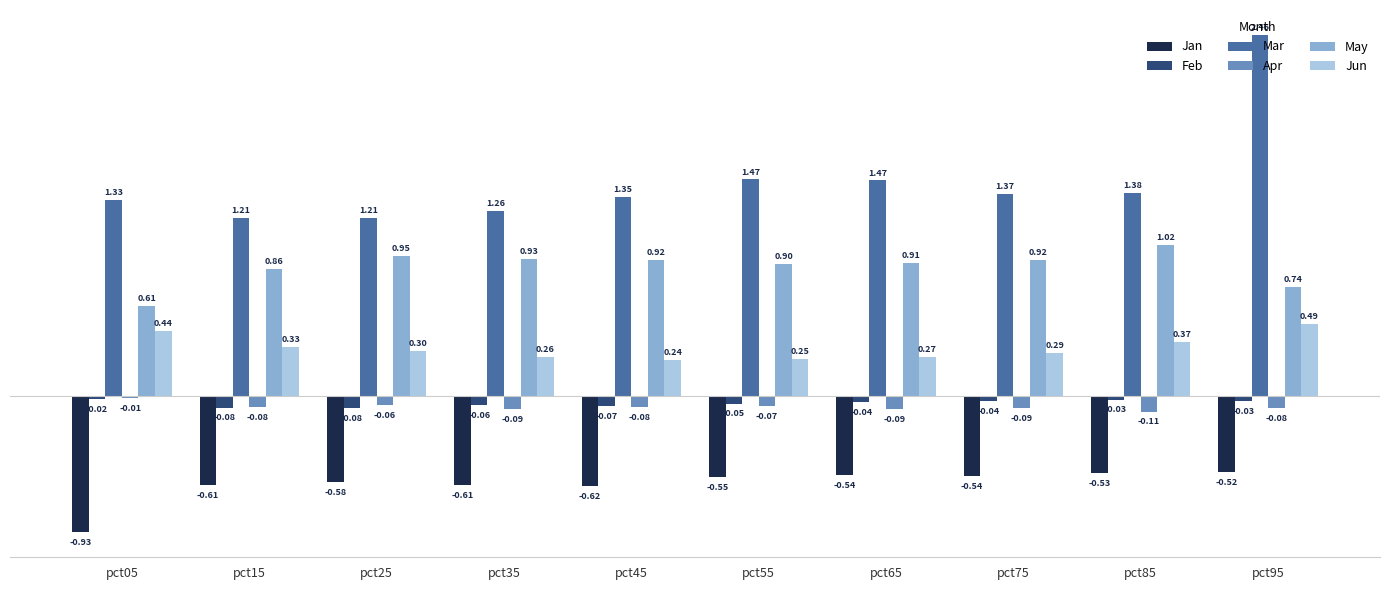

Does the chart contain stacked bars?

No